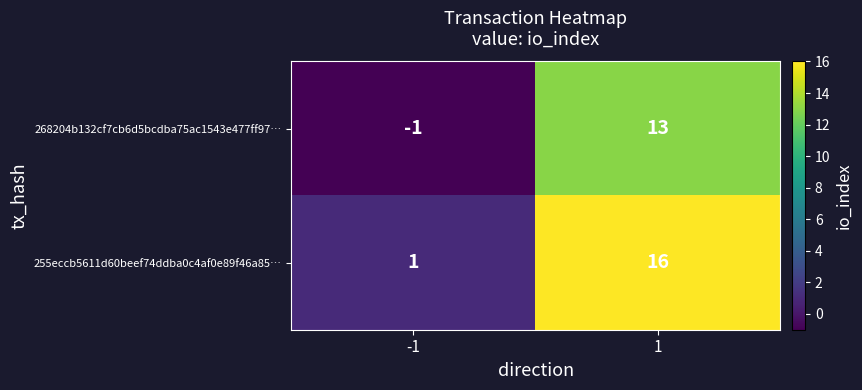

The value of 268204b132cf7cb6d5bcdba75ac1543e477ff97… at 1 is 13. True or false?

True